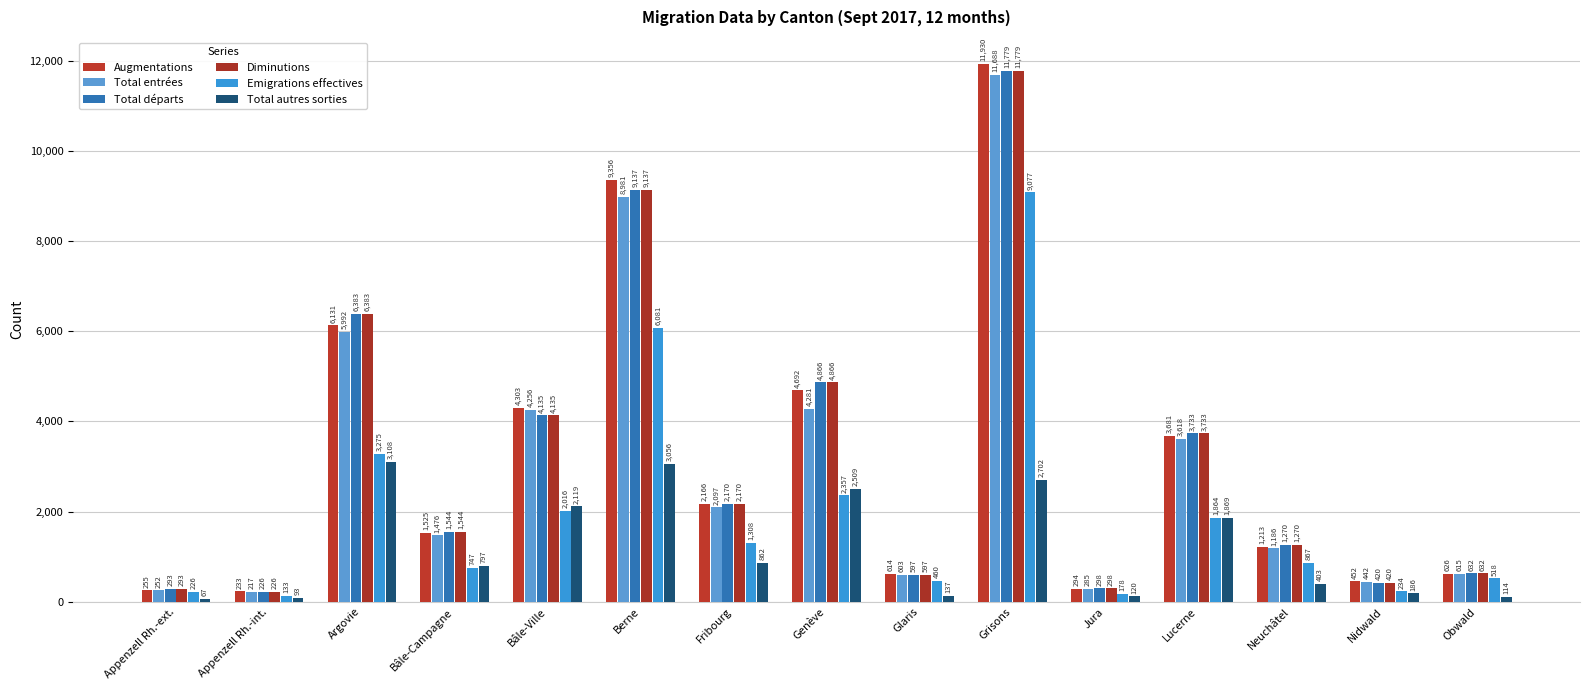

Reading left to right, extract all data points from this chart.

Augmentations: 255	233	6131	1525	4303	9356	2166	4692	614	11930	294	3681	1213	452	626
Total entrées: 252	217	5992	1476	4256	8981	2097	4281	603	11688	285	3618	1186	442	615
Total départs: 293	226	6383	1544	4135	9137	2170	4866	597	11779	298	3733	1270	420	632
Diminutions: 293	226	6383	1544	4135	9137	2170	4866	597	11779	298	3733	1270	420	632
Emigrations effectives: 226	133	3275	747	2016	6081	1308	2357	460	9077	178	1864	867	234	518
Total autres sorties: 67	93	3108	797	2119	3056	862	2509	137	2702	120	1869	403	186	114